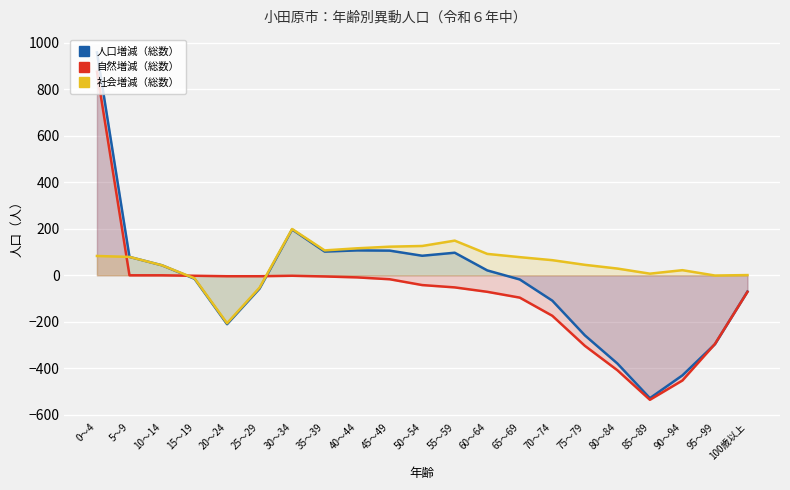

What is the label of the 19th point from the left?

90～94